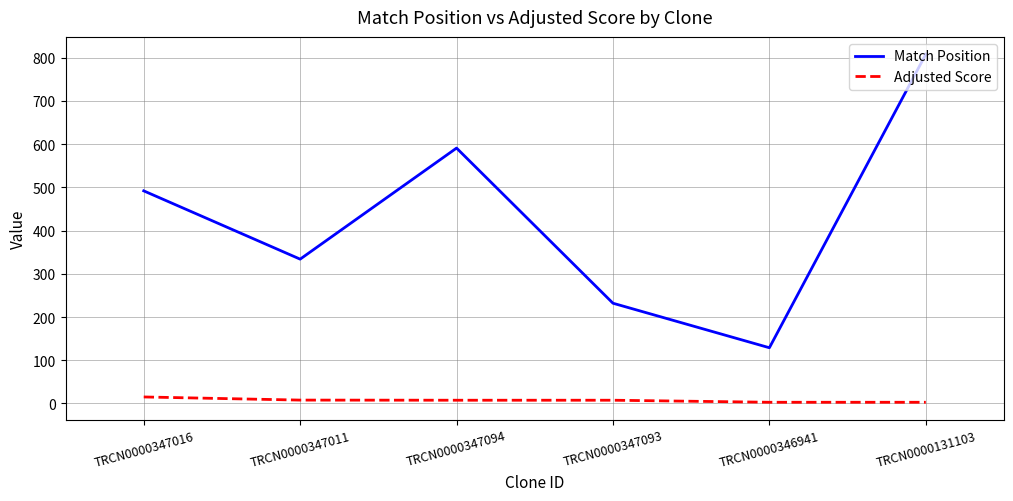

How many values in the Adjusted Score series are below 7?

2